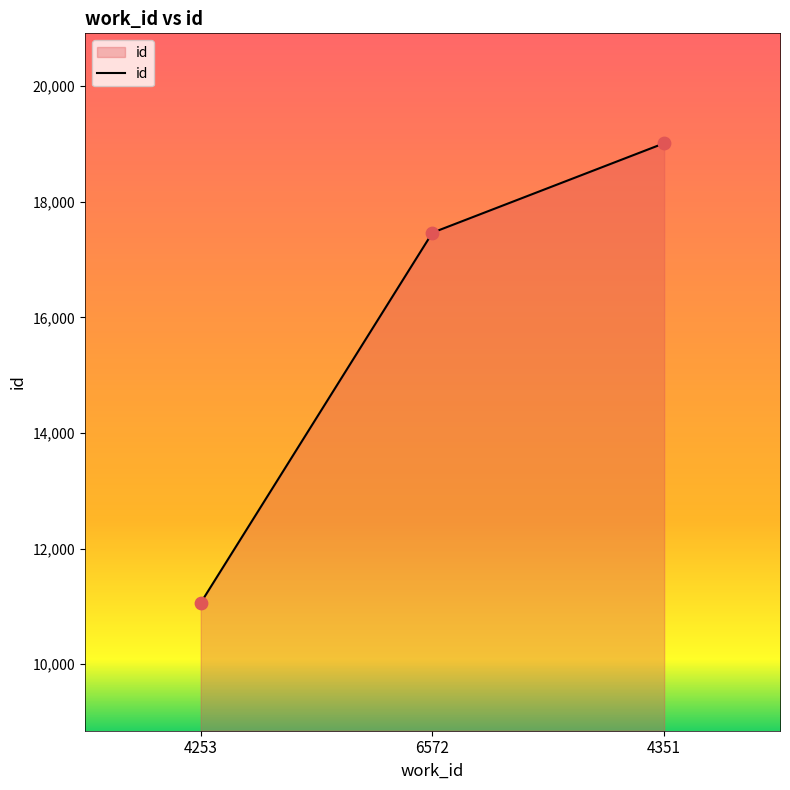

Which has a higher value, 4253 or 6572?

6572